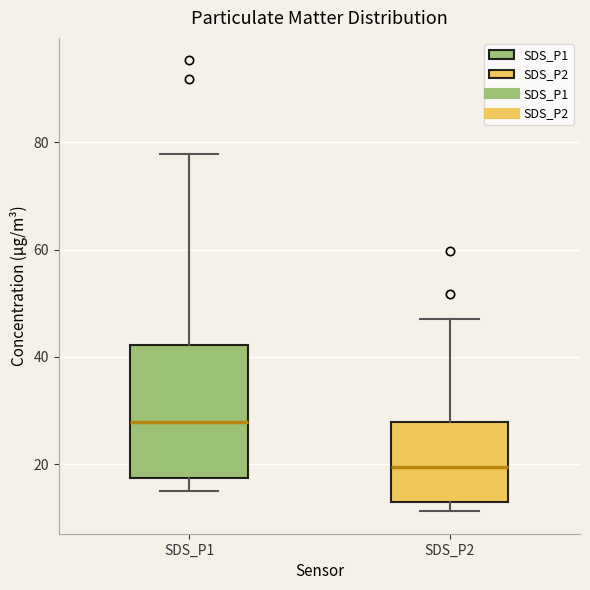

Where is the upper edge of the box for SDS_P2 on the y-axis? The values are not printed on the chart, so give them approximately, as read against the axis.

28